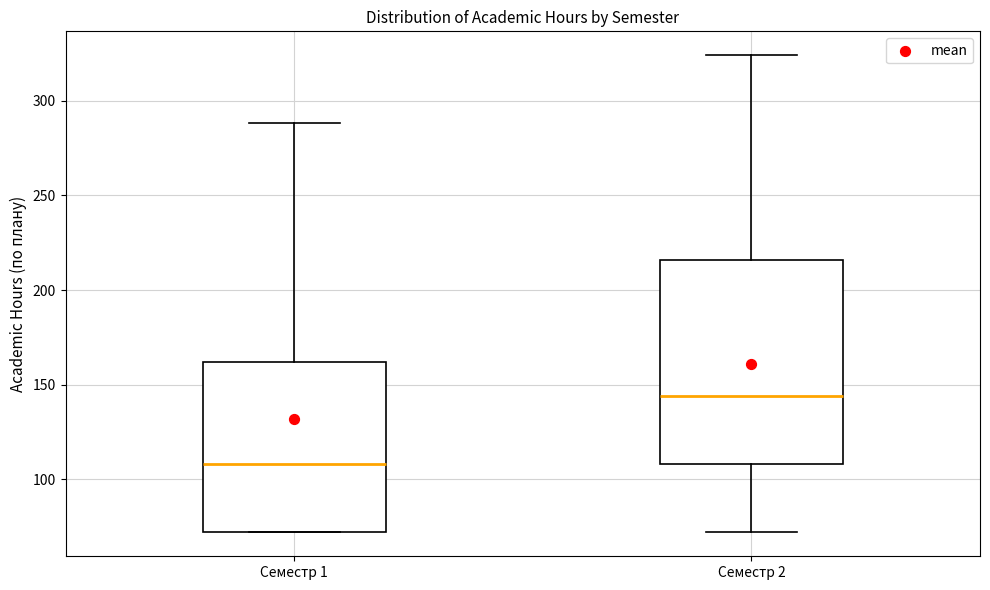

Which box is the tallest, from its lower edge to its upper edge?

Семестр 2